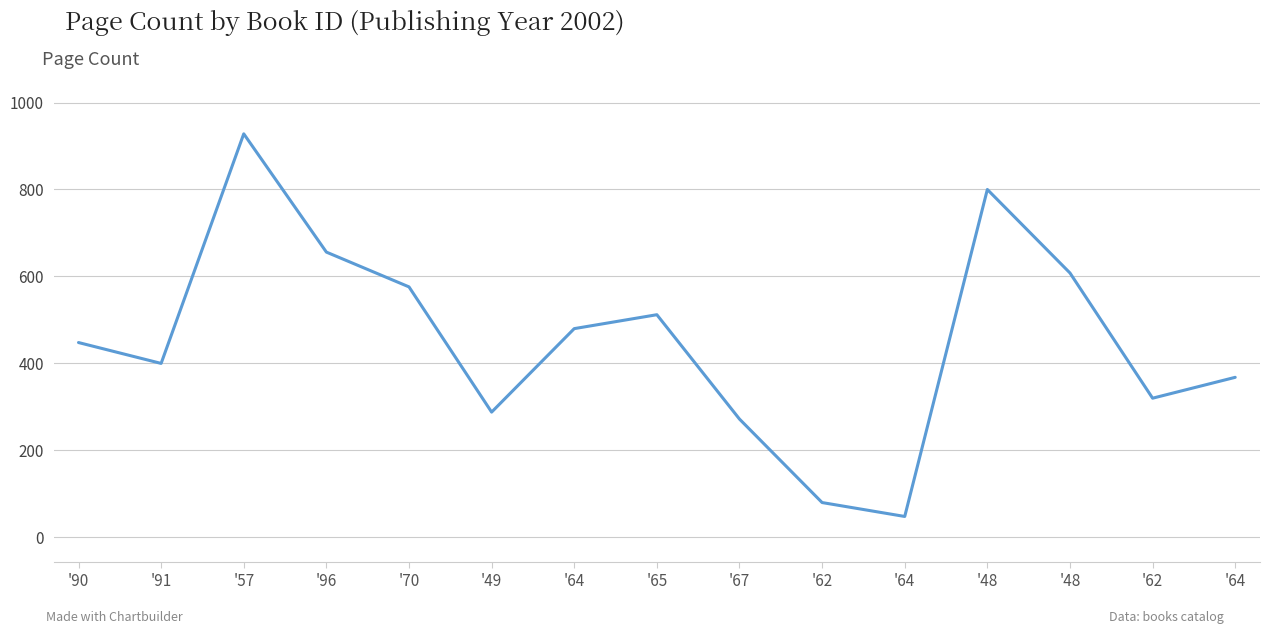

Rank the categories by value from highest to lowest.

'57, '48, '96, '48, '70, '65, '64, '90, '91, '64, '62, '49, '67, '62, '64